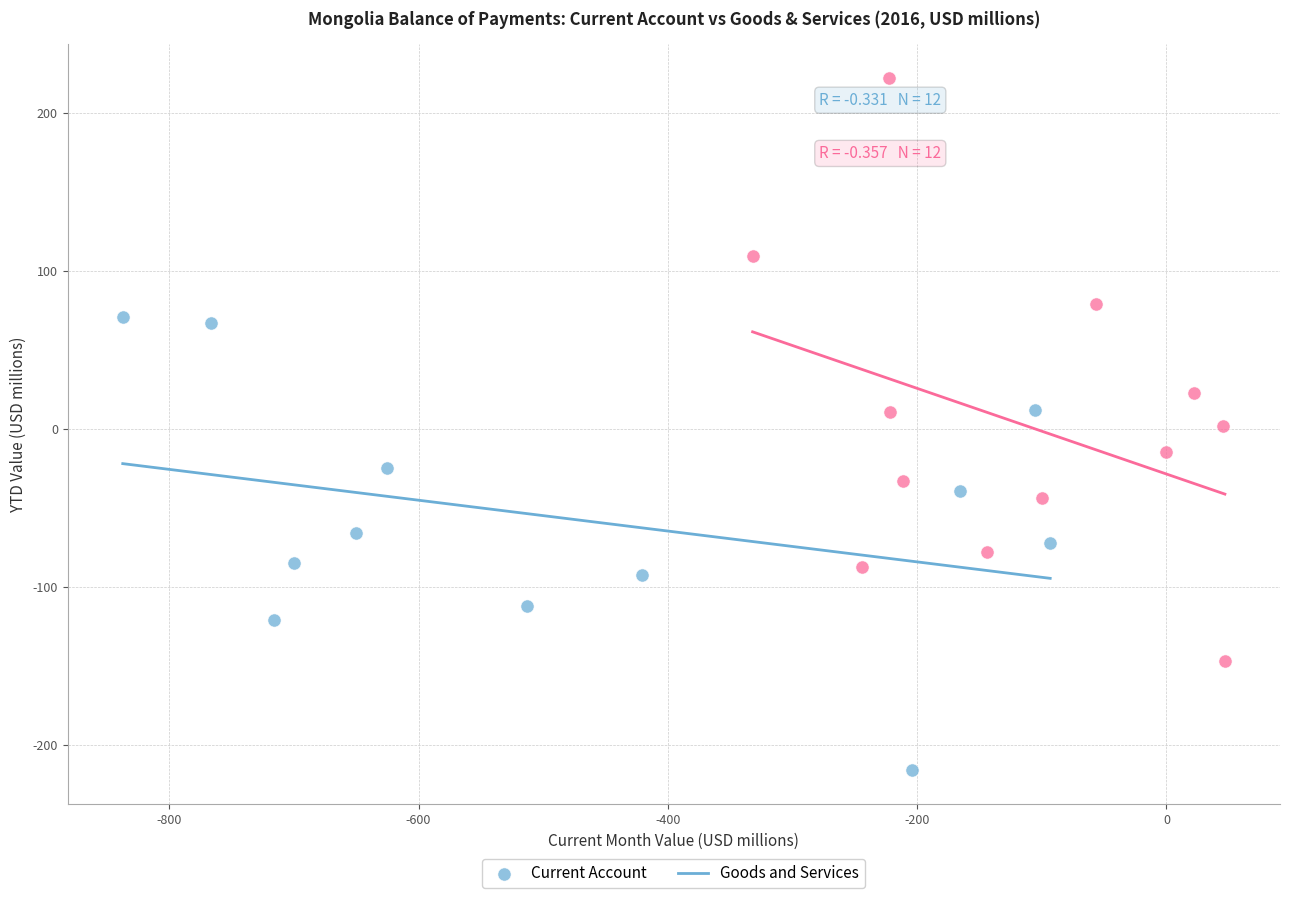

Which series has the widest spread of Y values?

Goods and Services